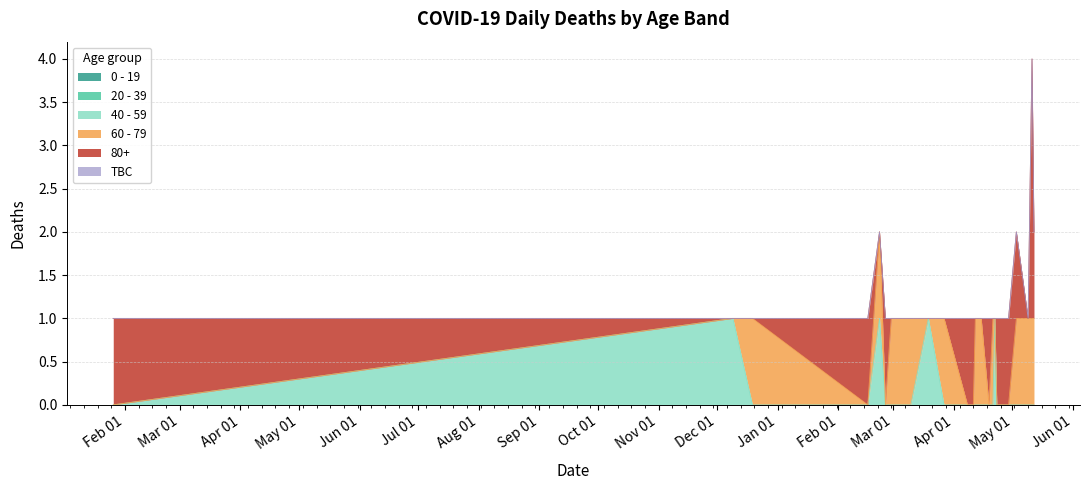

At how many categories does at least one series exceed 0?

25